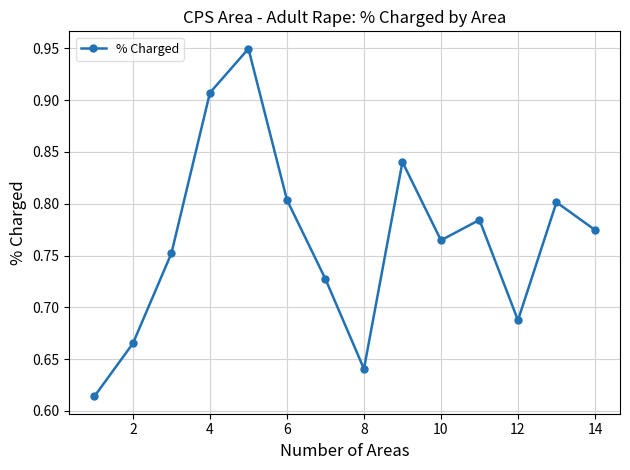

How many points are higher than both their immediate neighbors (excluding endpoints)?

4